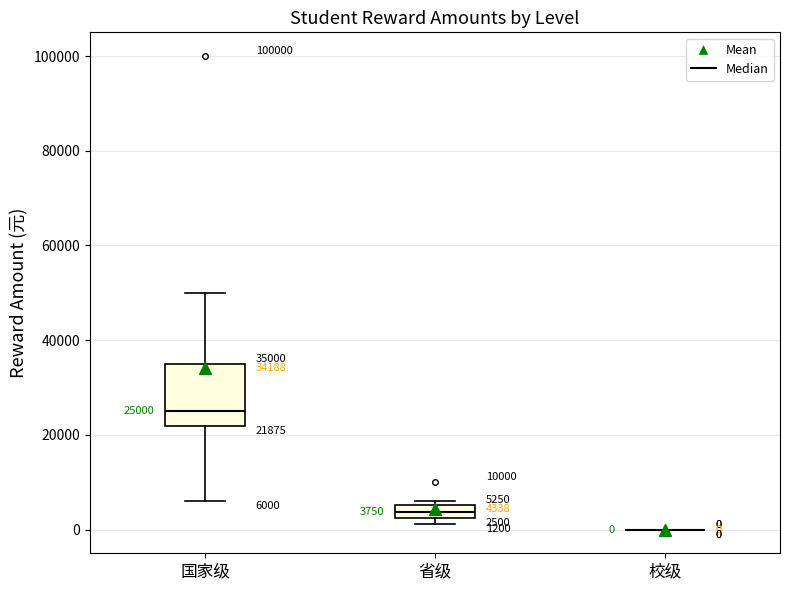

Which box is the tallest, from its lower edge to its upper edge?

国家级